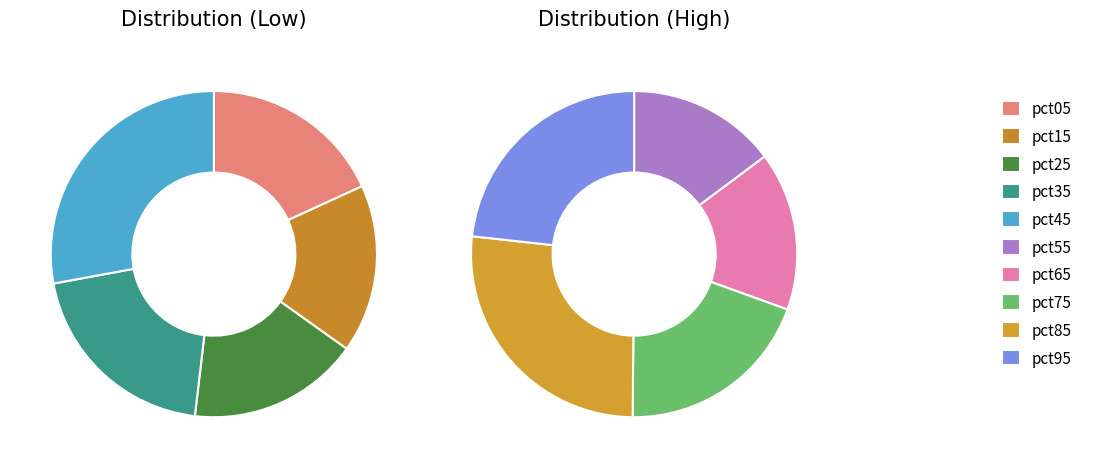

True or false: pct65 accounts for 1% of the total.

False